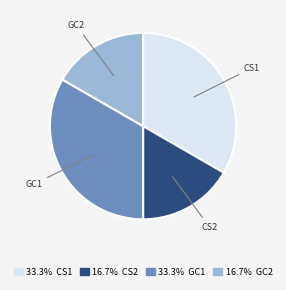

Is 16.7% GC2 the majority of the pie?

No